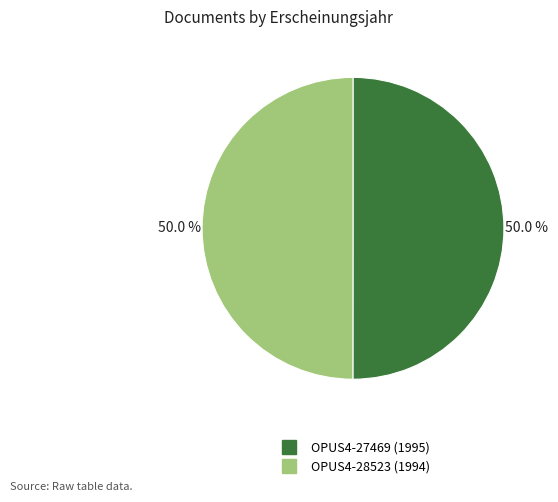

How many segments does this pie chart have?

2